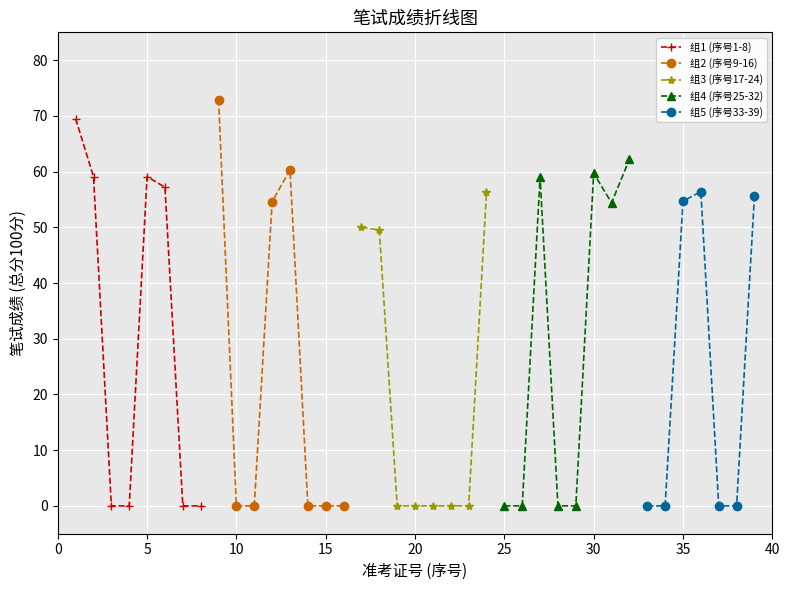

True or false: 组1 (序号1-8) has more than 0 points higher than both neighbors.

True